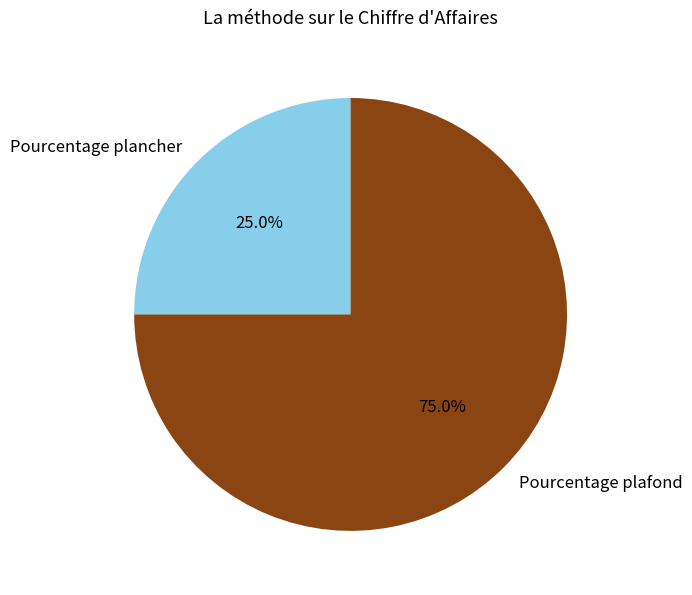

Does Pourcentage plancher represent more than half of the total?

No